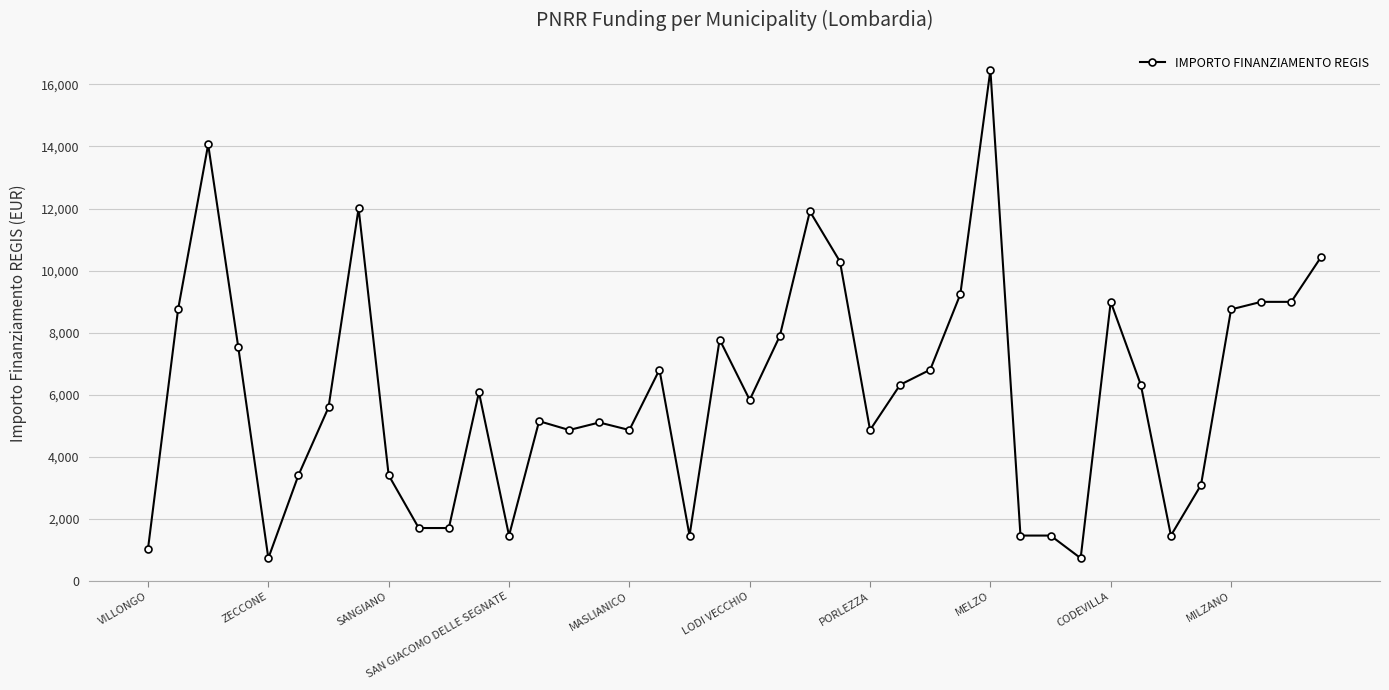

What is the average value?

6093